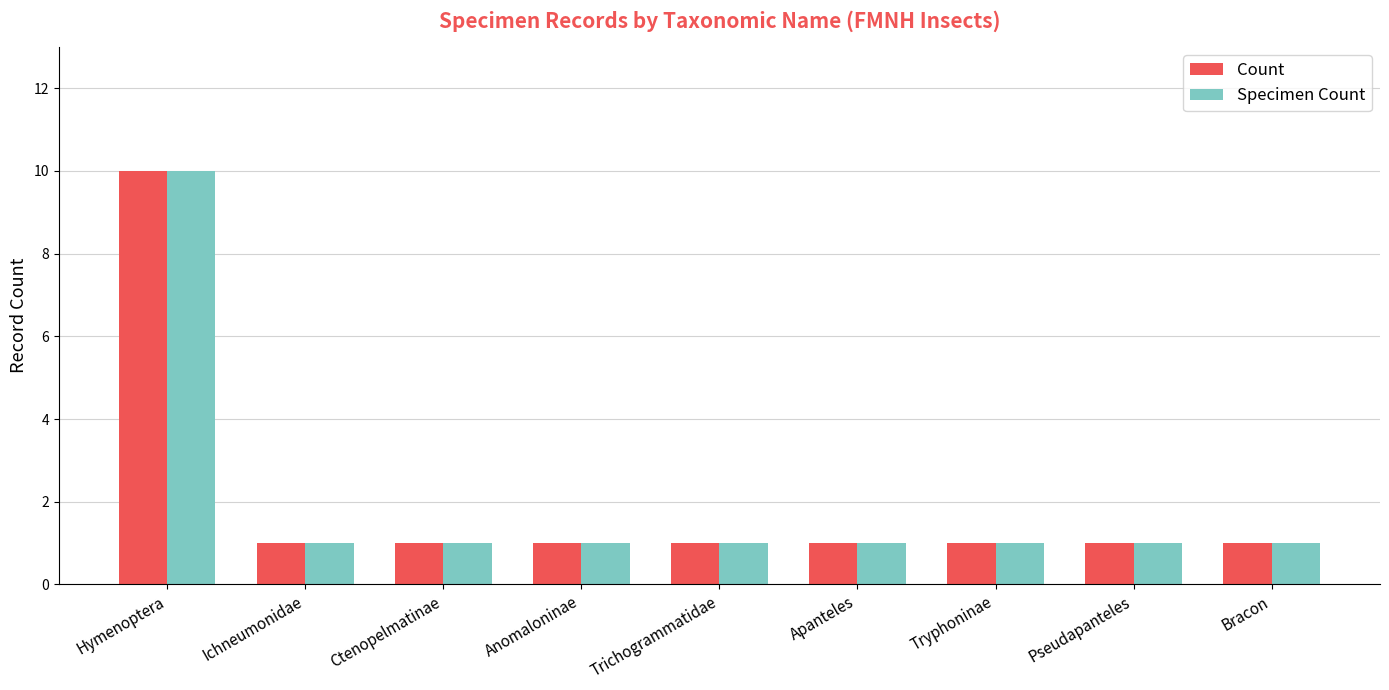

What are all the series names shown in the legend?

Count, Specimen Count